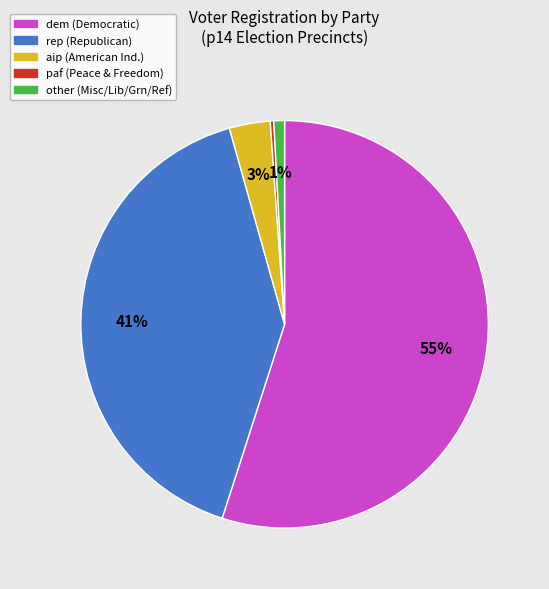

Does any single category account for the majority?

Yes